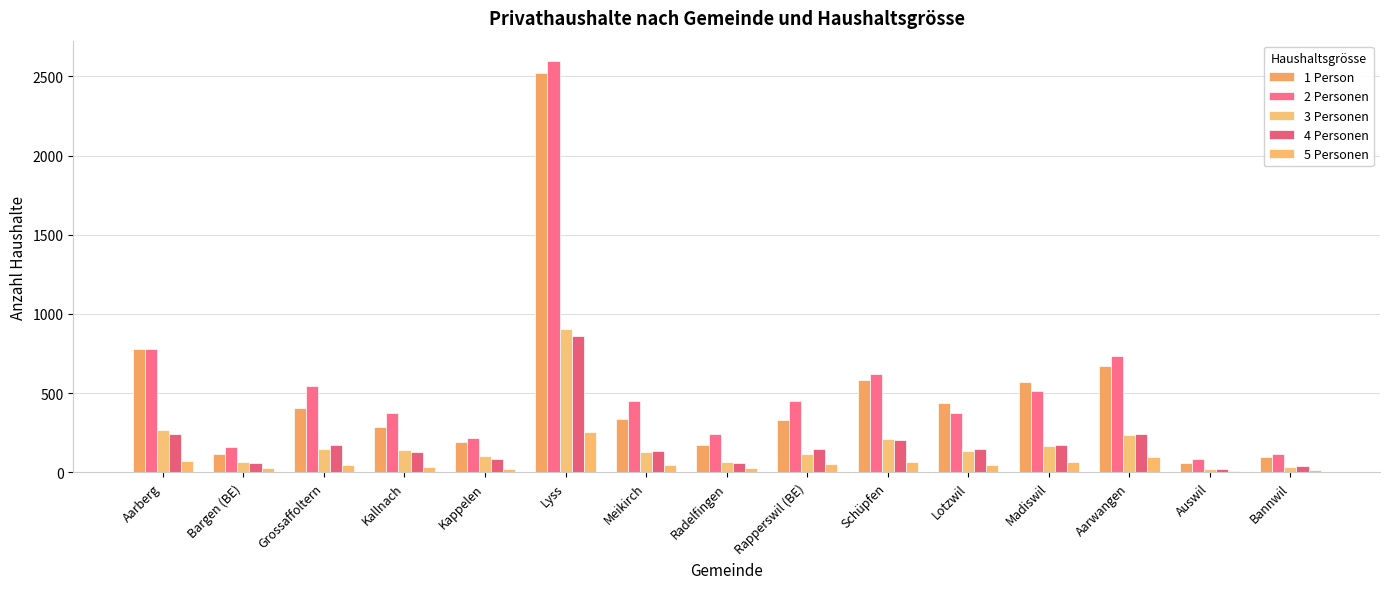

Rank the categories by 1 Person value from lowest to highest.

Auswil, Bannwil, Bargen (BE), Radelfingen, Kappelen, Kallnach, Rapperswil (BE), Meikirch, Grossaffoltern, Lotzwil, Madiswil, Schüpfen, Aarwangen, Aarberg, Lyss